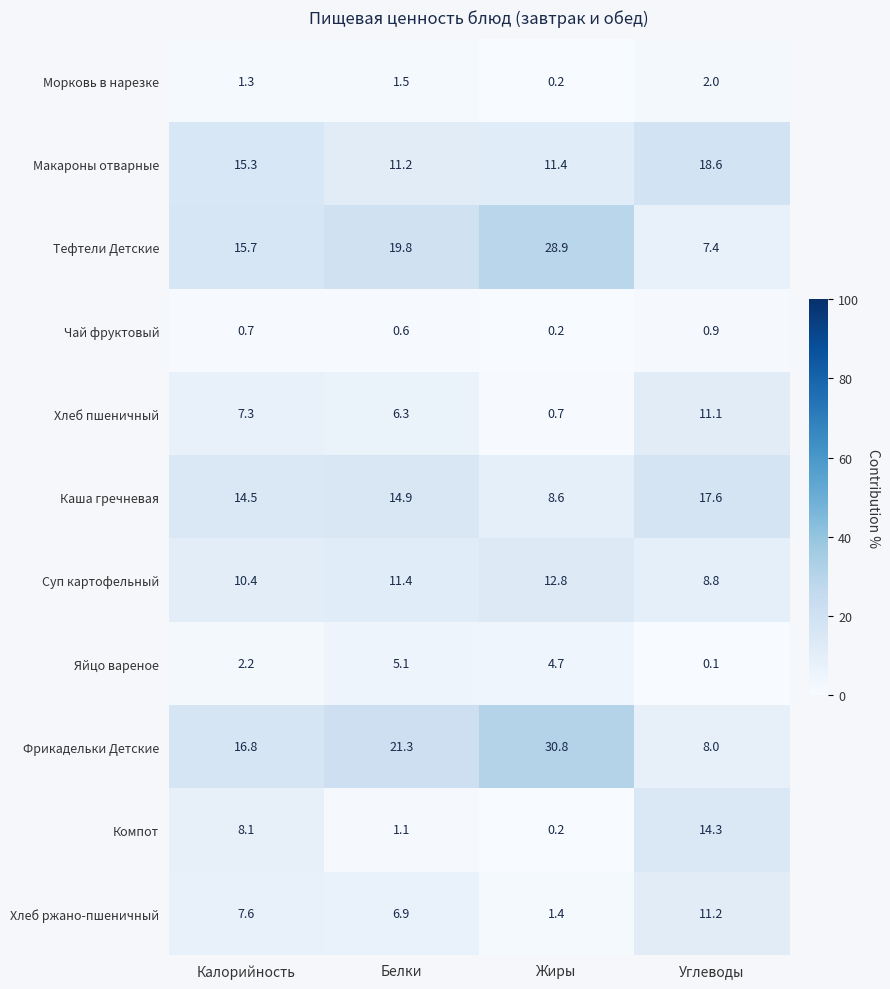

Rank the series at Белки from highest to lowest value.

Фрикадельки Детские, Тефтели Детские, Каша гречневая, Суп картофельный, Макароны отварные, Хлеб ржано-пшеничный, Хлеб пшеничный, Яйцо вареное, Морковь в нарезке, Компот, Чай фруктовый